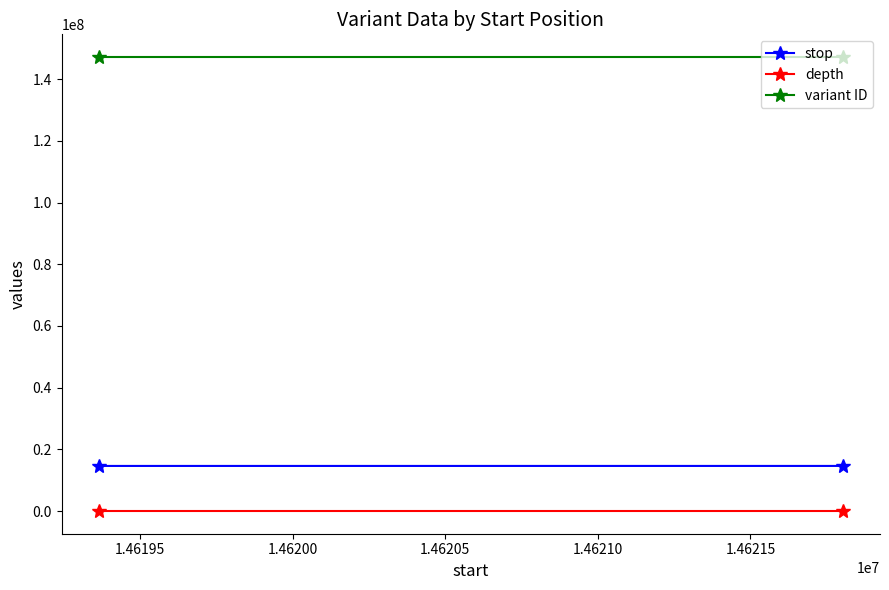

The value of depth at 1.46195 is 49. True or false?

False